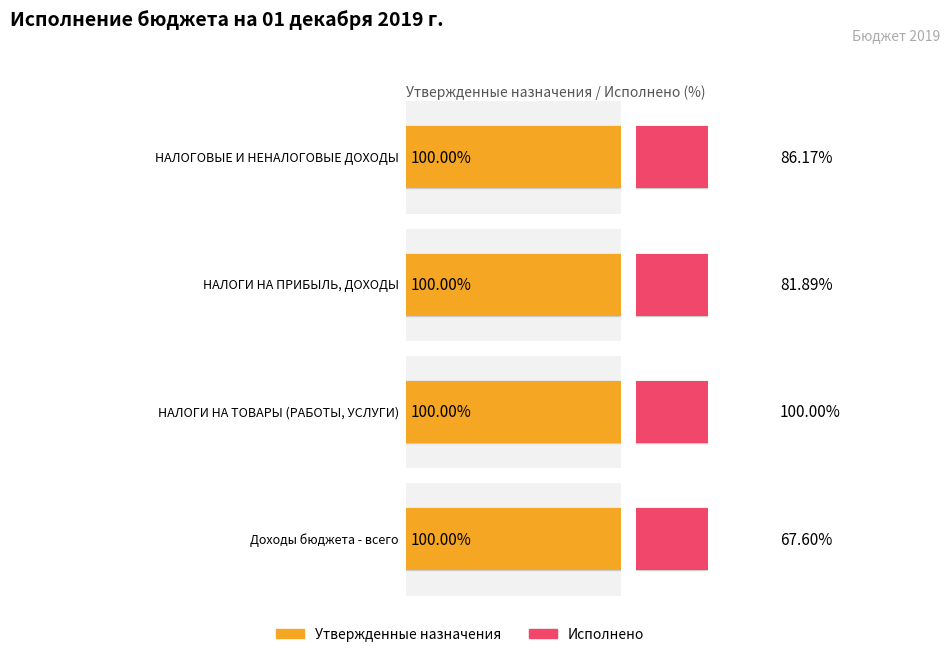

How many values in the Исполнено series exceed 201222382?

2